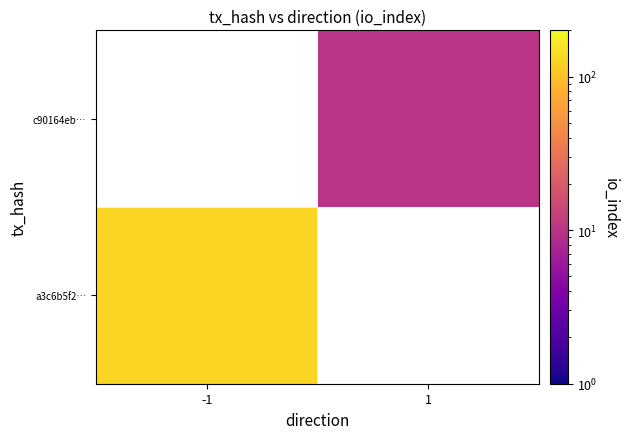

The value of a3c6b5f2… at -1 is 72.5. True or false?

False